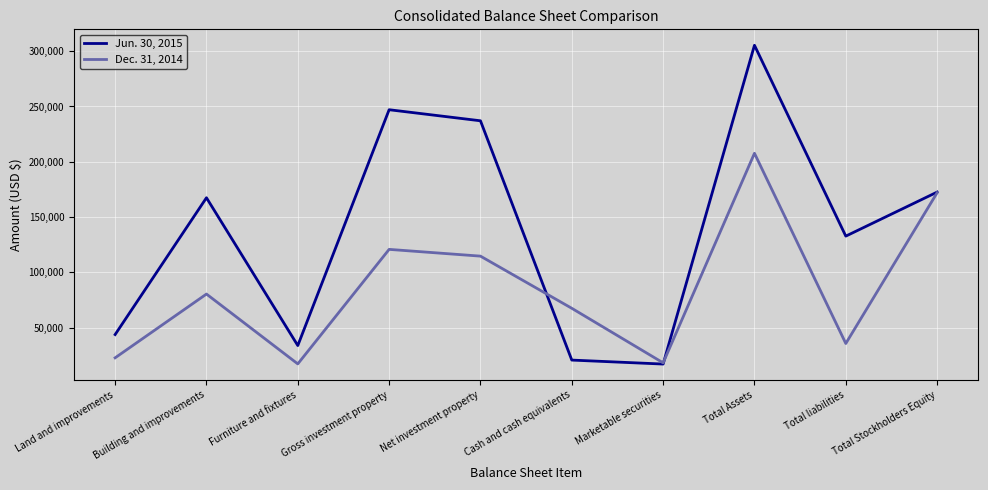

Rank the series at Cash and cash equivalents from lowest to highest value.

Jun. 30, 2015, Dec. 31, 2014